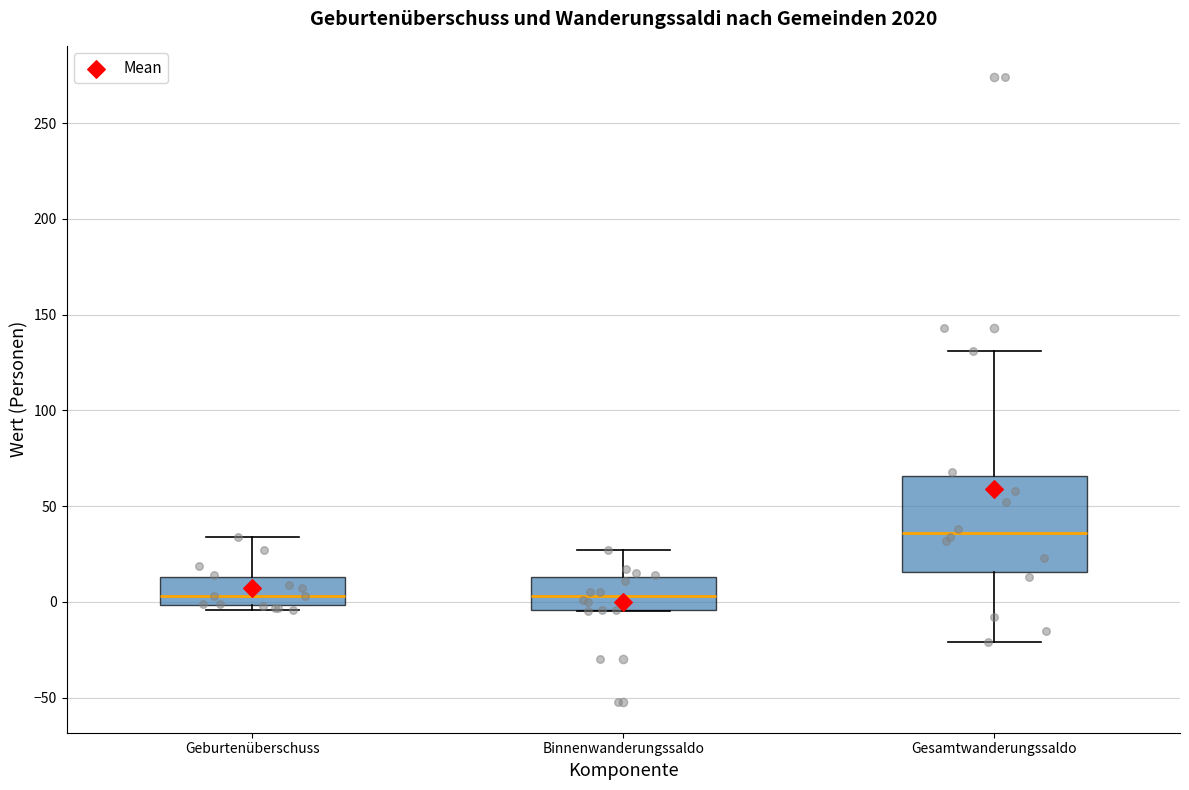

Which box is the tallest, from its lower edge to its upper edge?

Gesamtwanderungssaldo